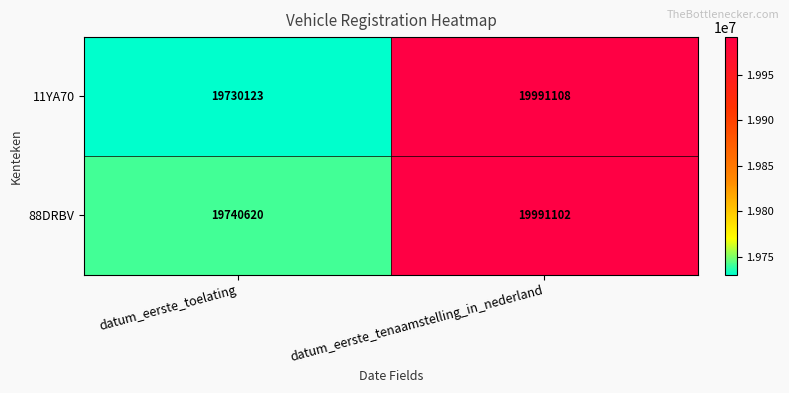

Which series has the largest range (max minus min)?

11YA70